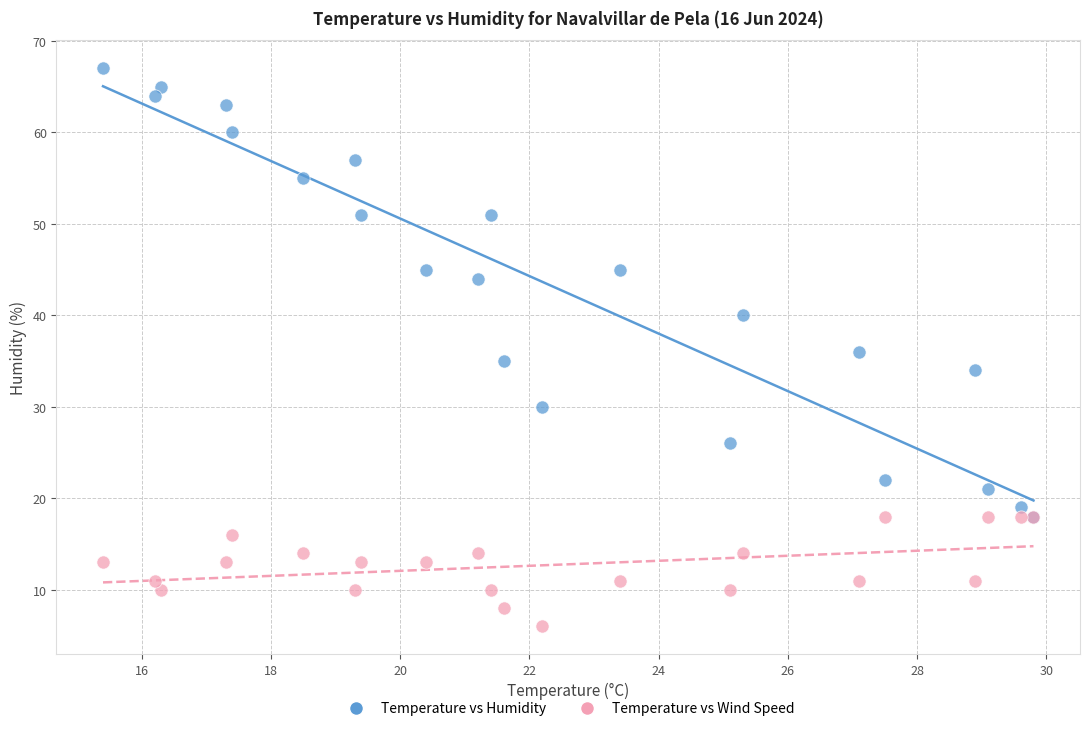

Which series contains the highest Y value?

Temperature vs Humidity